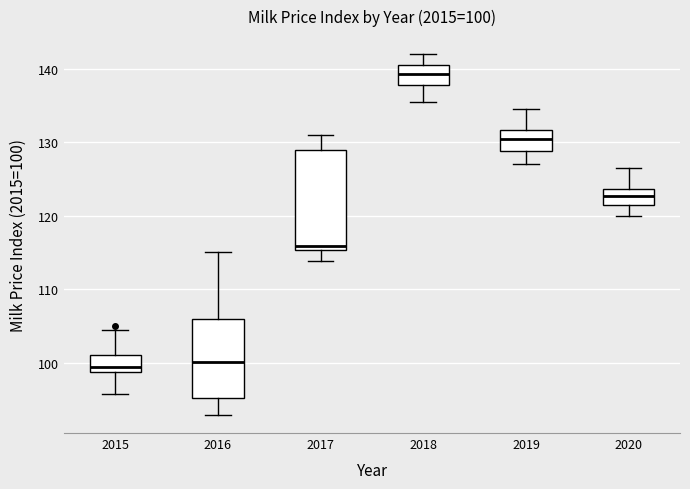

Comparing the boxes themselves (not the whiskers), which one is the tallest?

2017